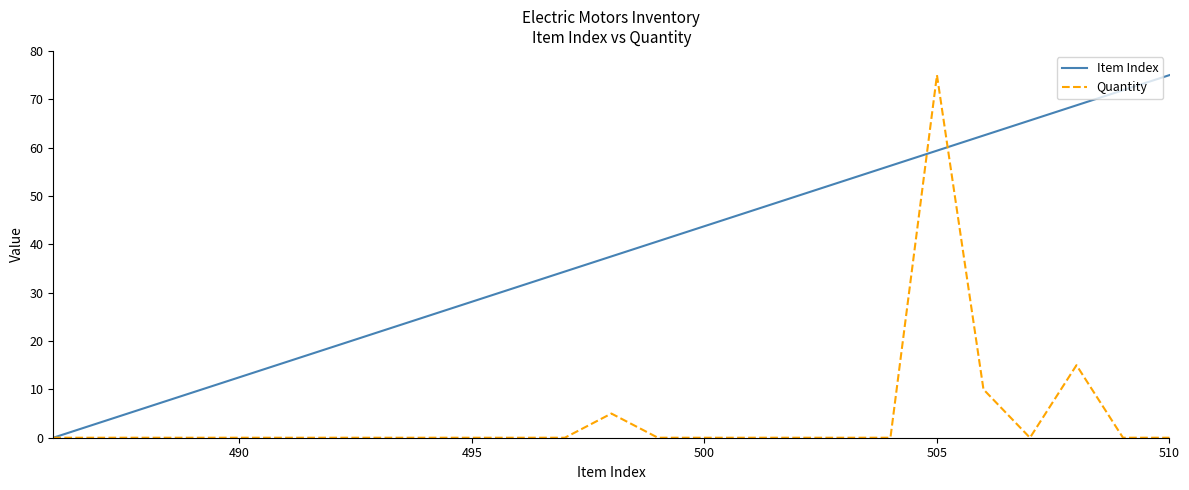

List the series in order of their overall mean, highest first.

Item Index, Quantity